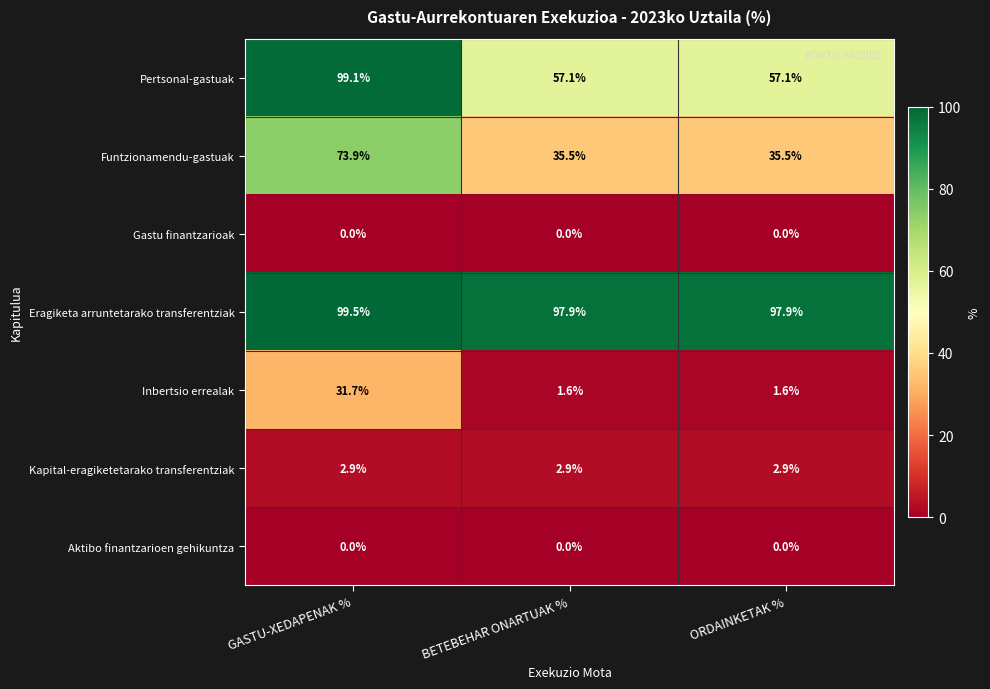

Reading left to right, extract all data points from this chart.

Pertsonal-gastuak: 99.1	57.1	57.1
Funtzionamendu-gastuak: 73.9	35.5	35.5
Gastu finantzarioak: 0.0	0.0	0.0
Eragiketa arruntetarako transferentziak: 99.5	97.9	97.9
Inbertsio errealak: 31.7	1.6	1.6
Kapital-eragiketetarako transferentziak: 2.9	2.9	2.9
Aktibo finantzarioen gehikuntza: 0.0	0.0	0.0